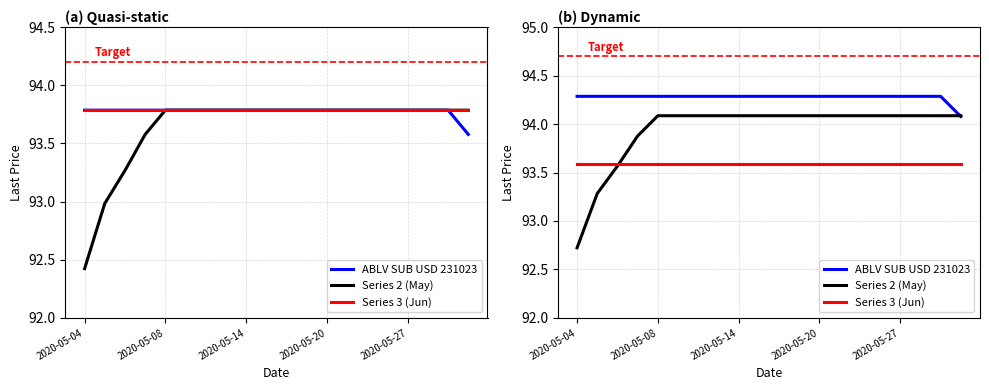

Is it true that Series 2 (May) equals 94.1 at 10?

True